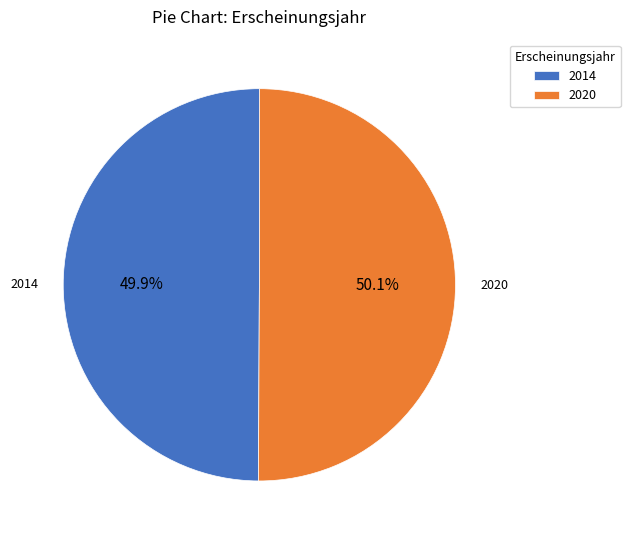

To the nearest percent, what percentage of the pie is 2020?

50%